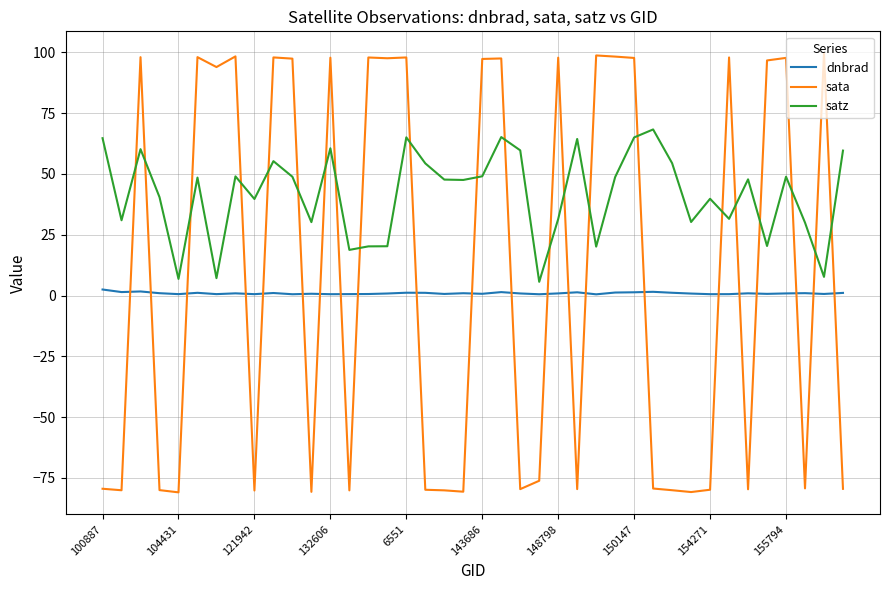

True or false: dnbrad and satz cross at least once.

False